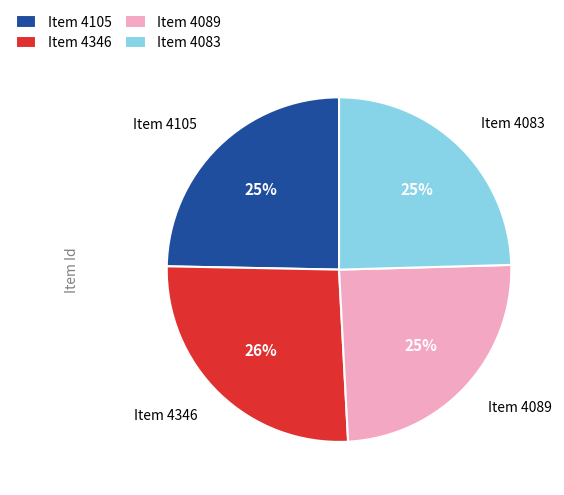

Which has a higher value, Item 4346 or Item 4083?

Item 4346